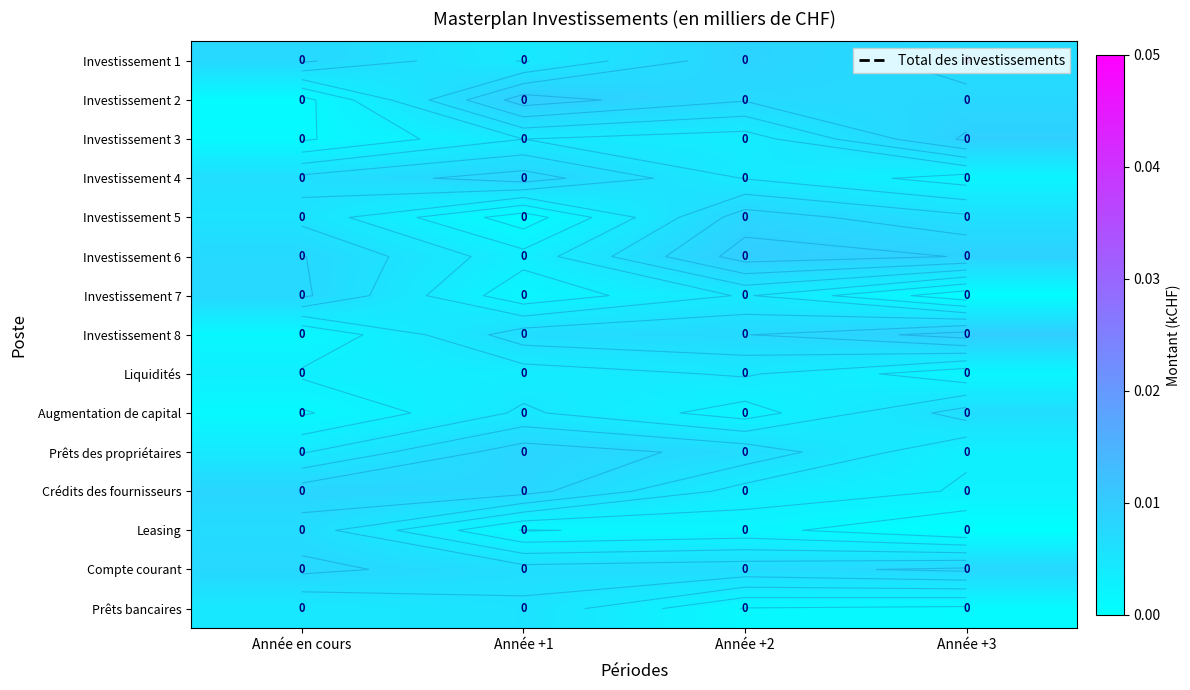

Is the value of Investissement 6 at Année en cours greater than the value of Investissement 2 at Année +2?

No